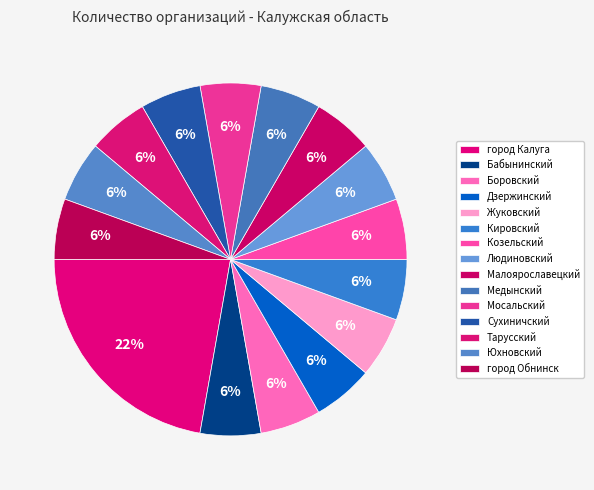

Count the number of slices in the pie.

15